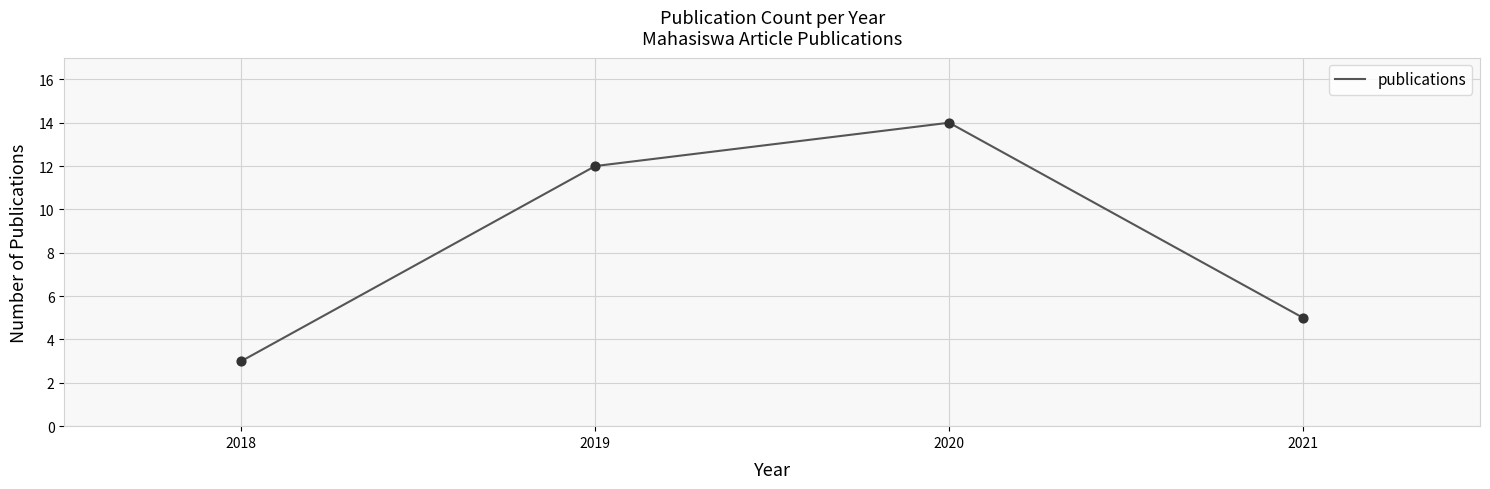

What is the change in value from 2020 to 2021?

-9